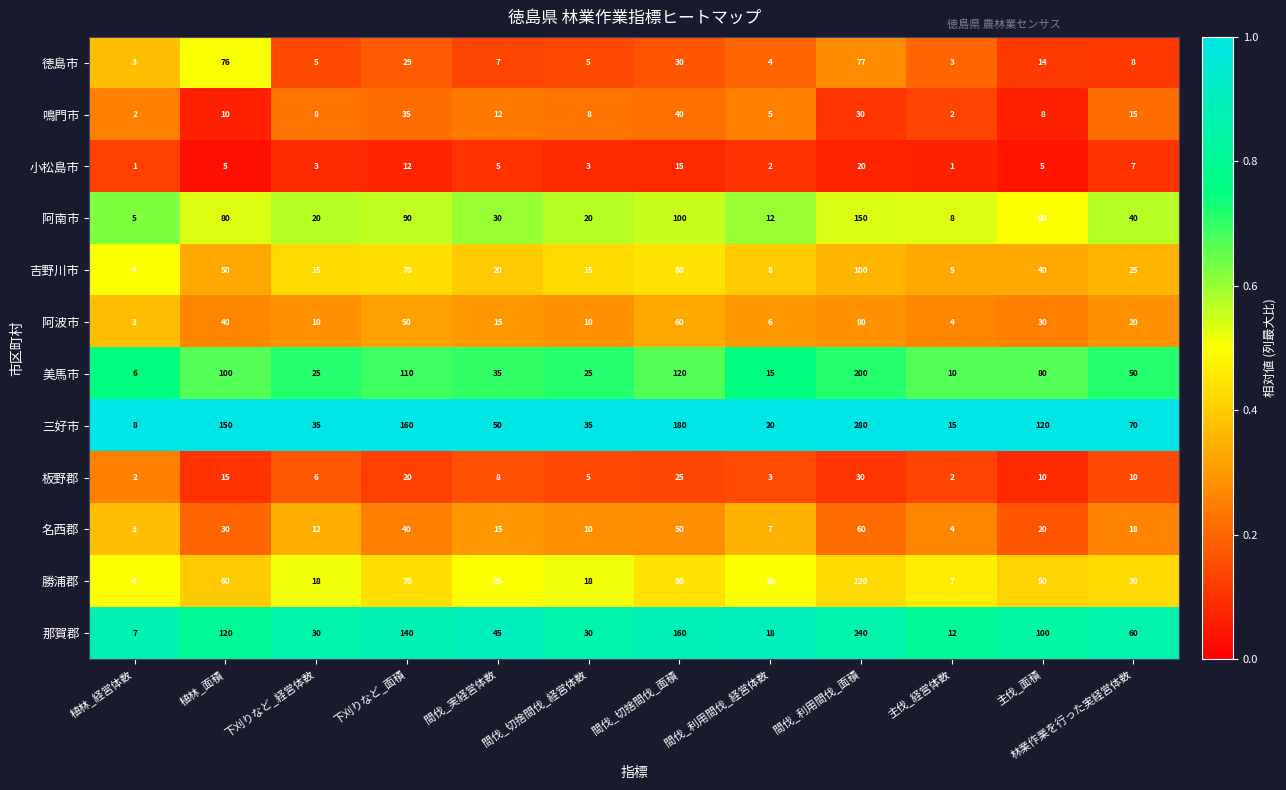

Which series has the widest spread of values?

三好市